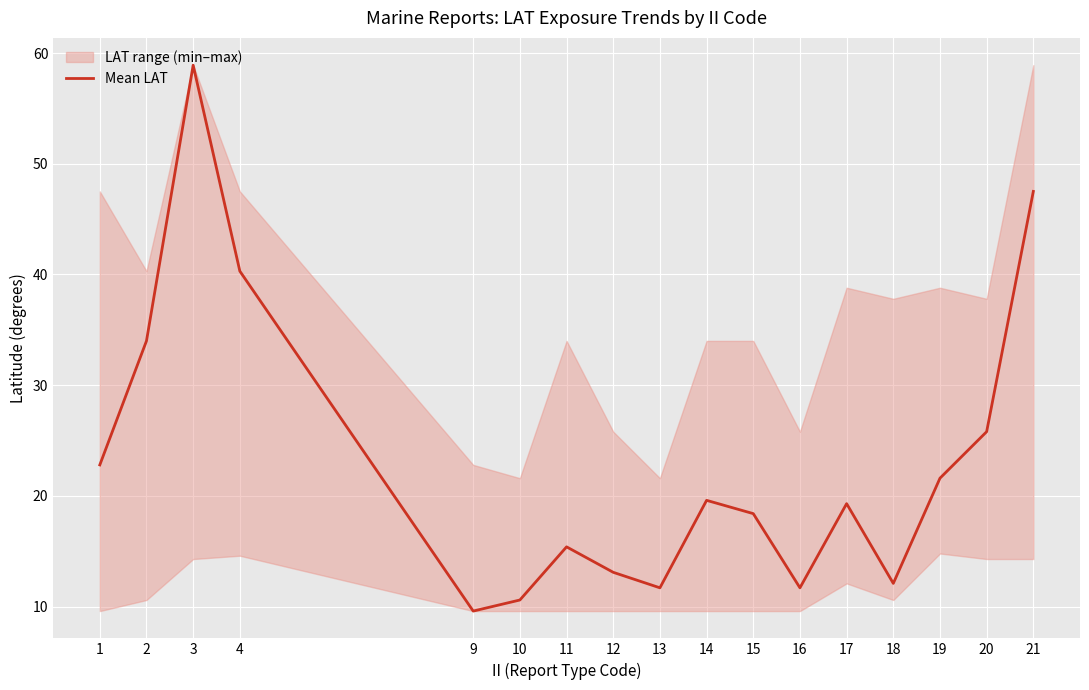

Rank the categories by value from highest to lowest.

3, 21, 4, 2, 20, 1, 19, 14, 17, 15, 11, 12, 18, 13, 16, 10, 9